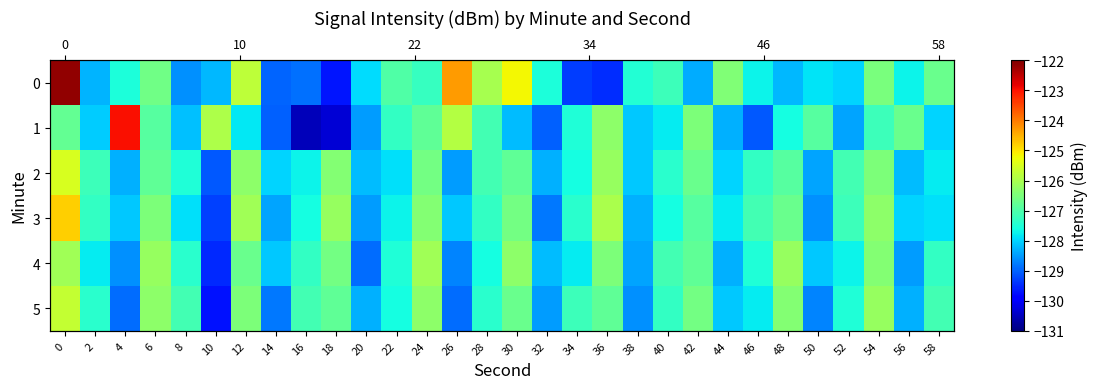

What is the difference between the second highest and minimum values in the 0 series?

5.4